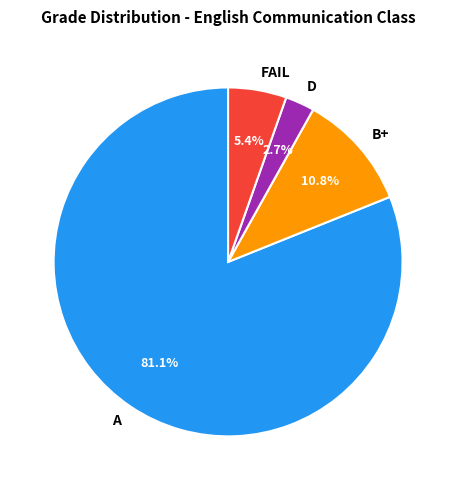

Do FAIL and D together represent more than half of the pie?

No